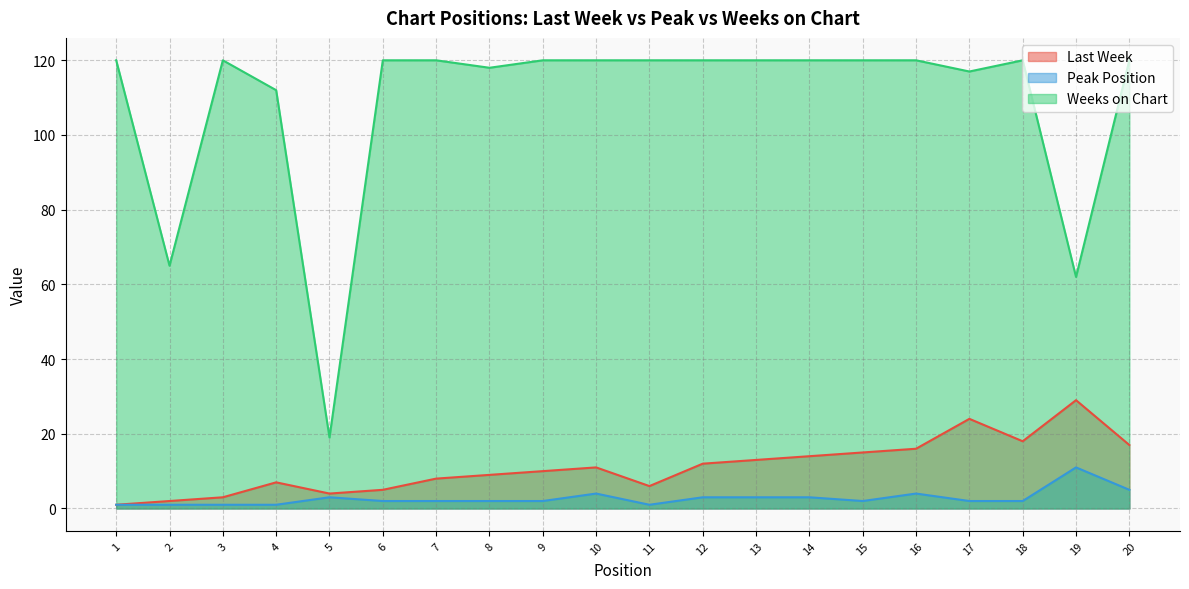

True or false: Peak Position has a value of 1 at 11.

False